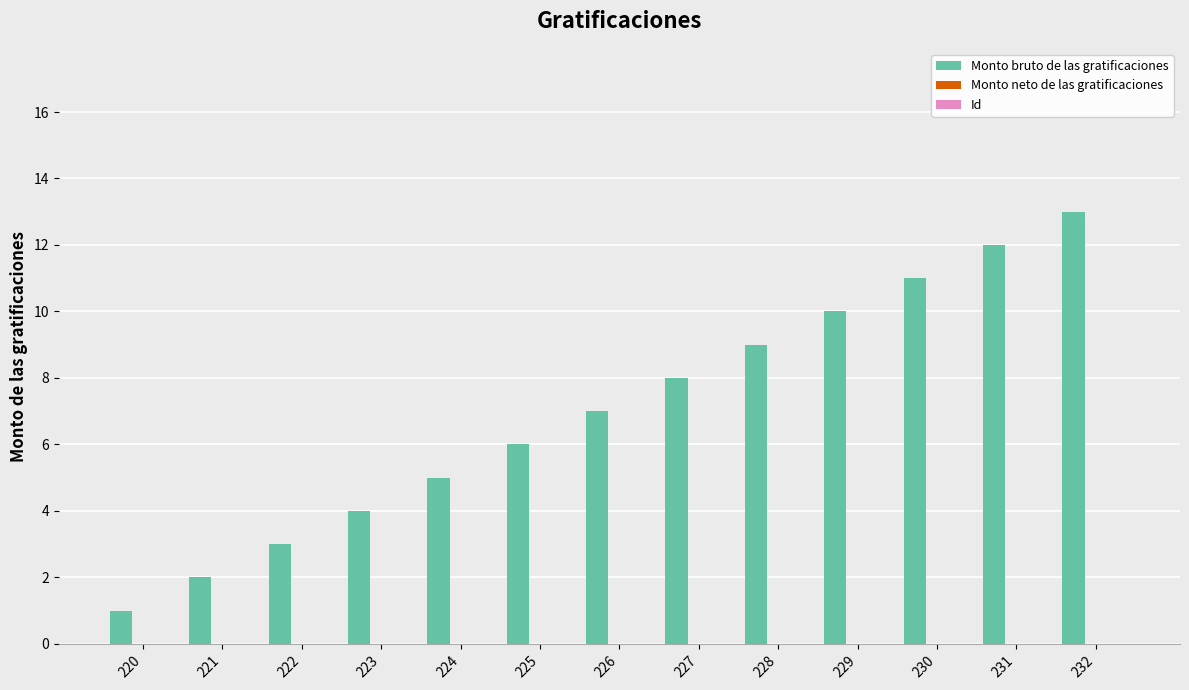

Count the number of categories in the chart.

13